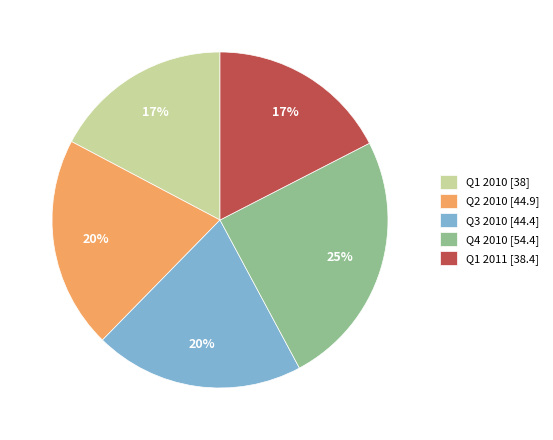

What is the ratio of the value at Q2 2010 to the value at Q1 2011?

1.2